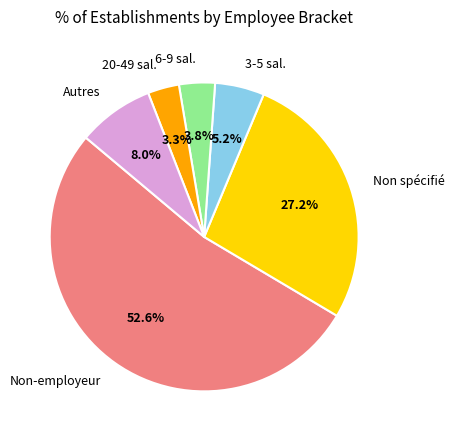

Count the number of slices in the pie.

6